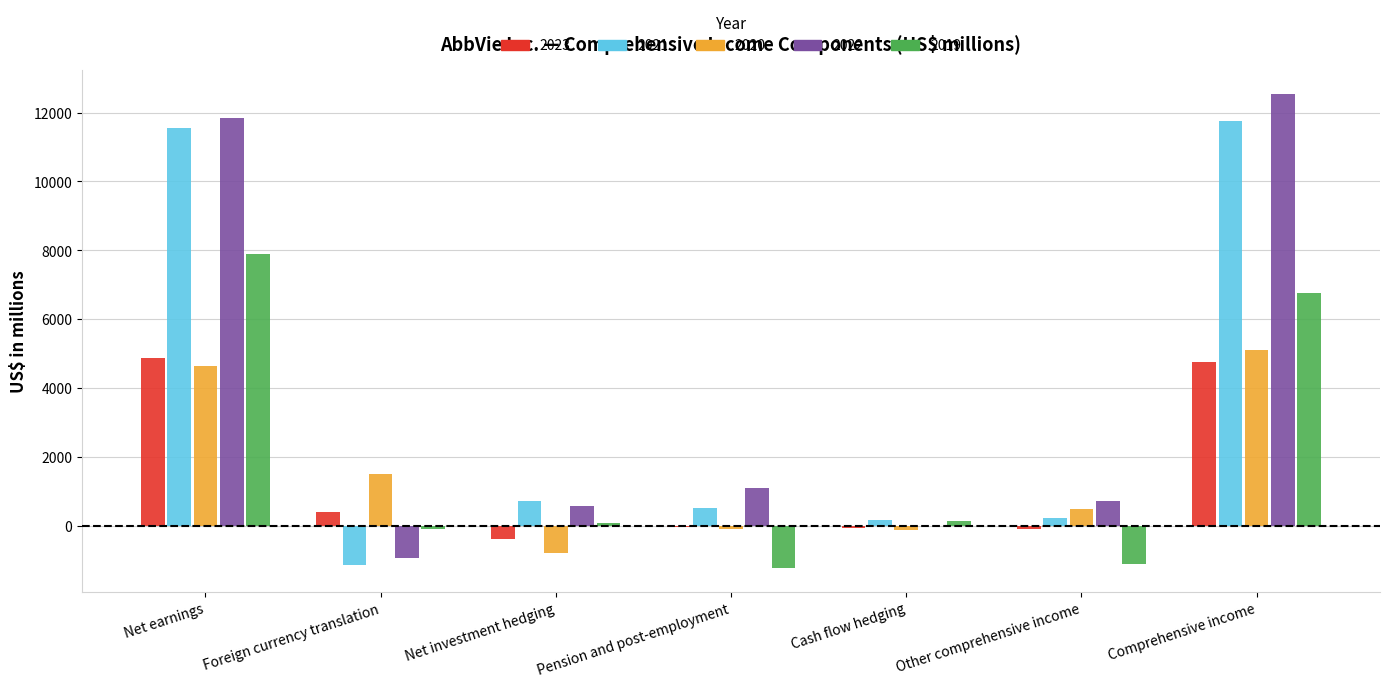

The value of 2021 at Net investment hedging is 329. True or false?

False